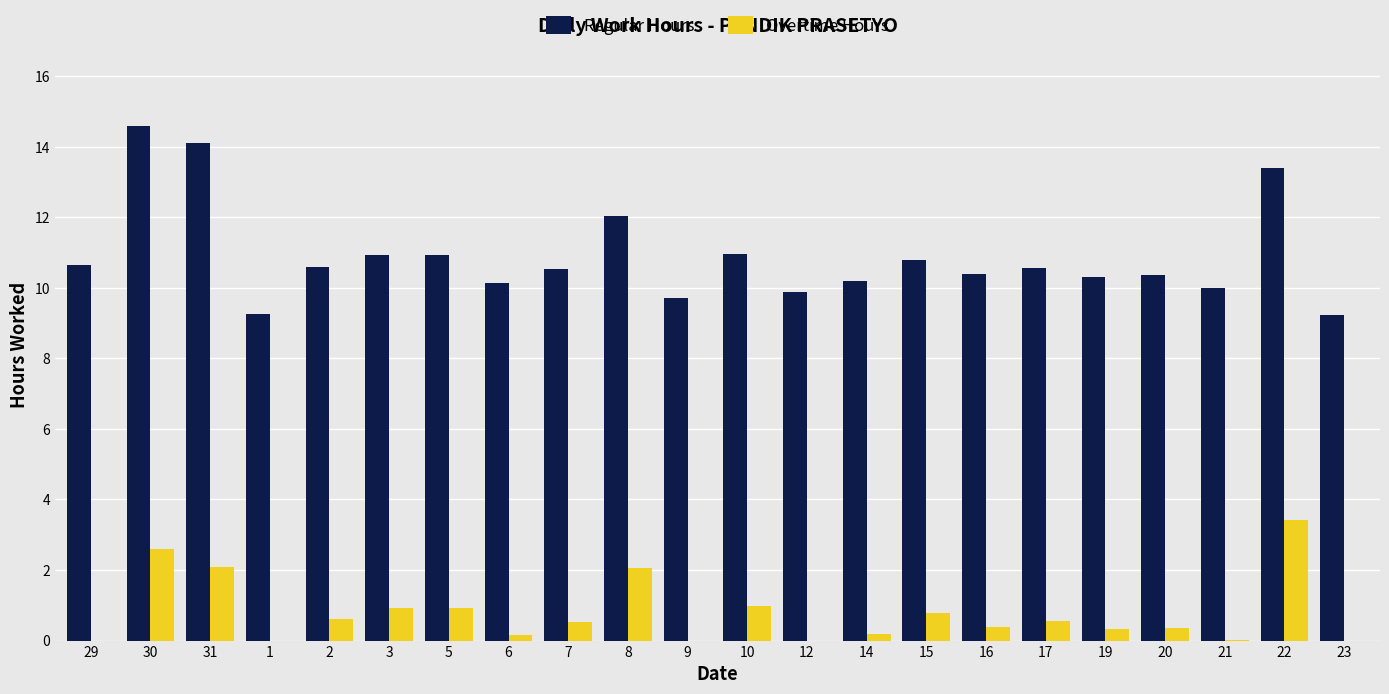

The Overtime Hours series shows 0.4 at 20. True or false?

True